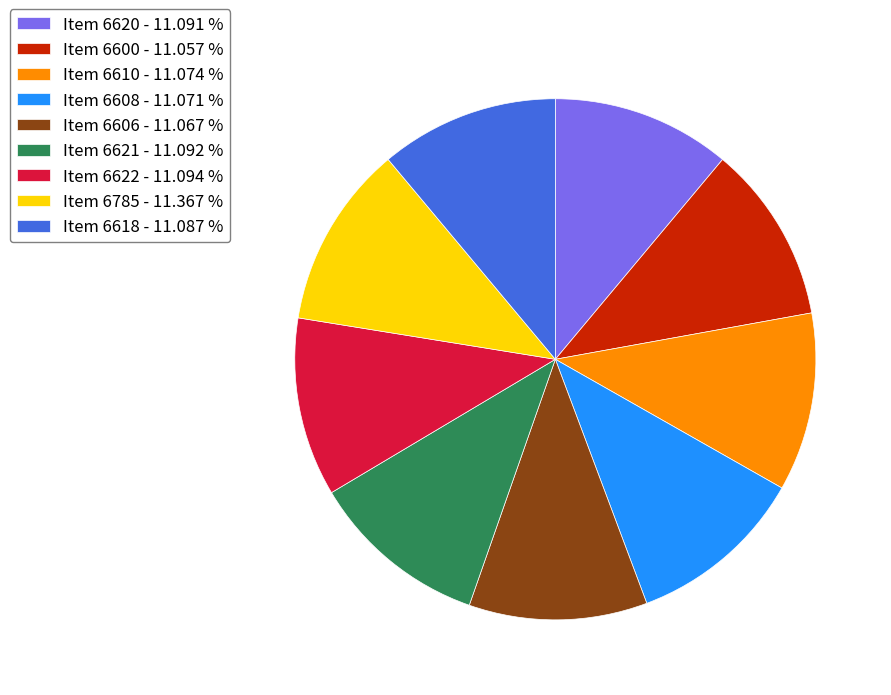

How many segments does this pie chart have?

9